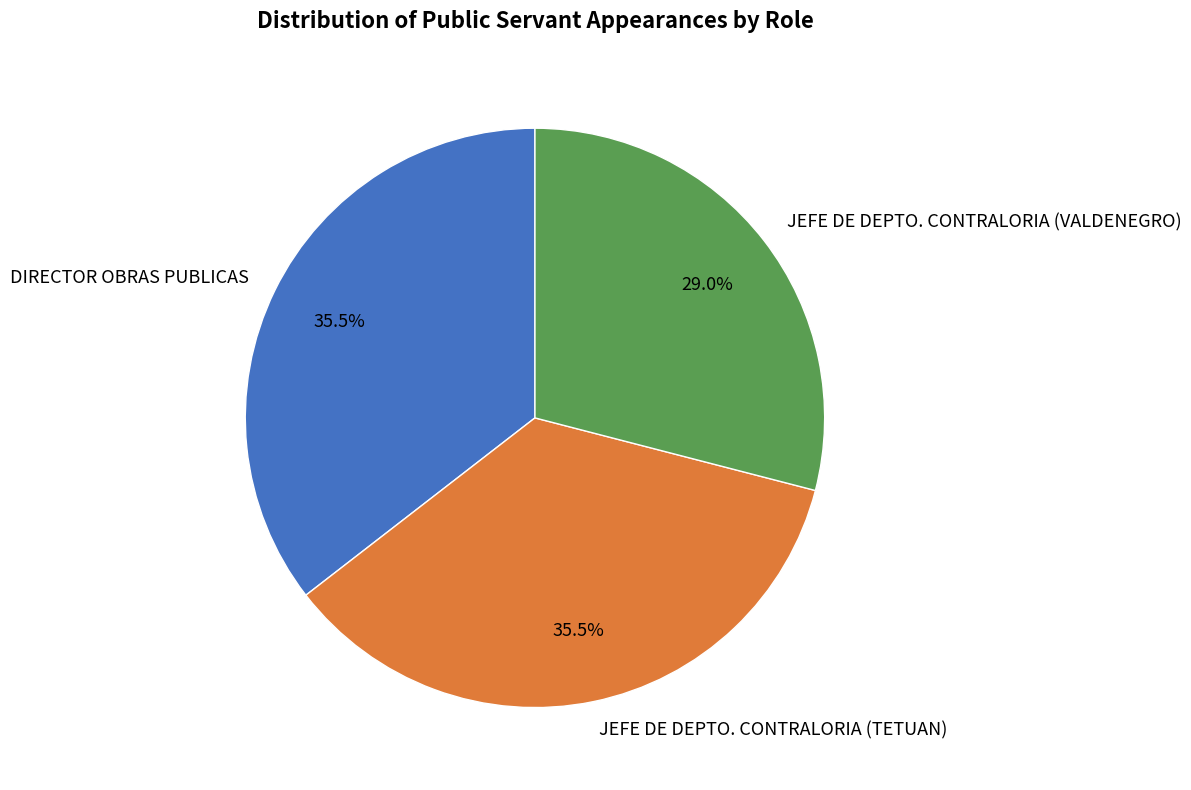

Does JEFE DE DEPTO. CONTRALORIA (VALDENEGRO) account for over 50% of the chart?

No